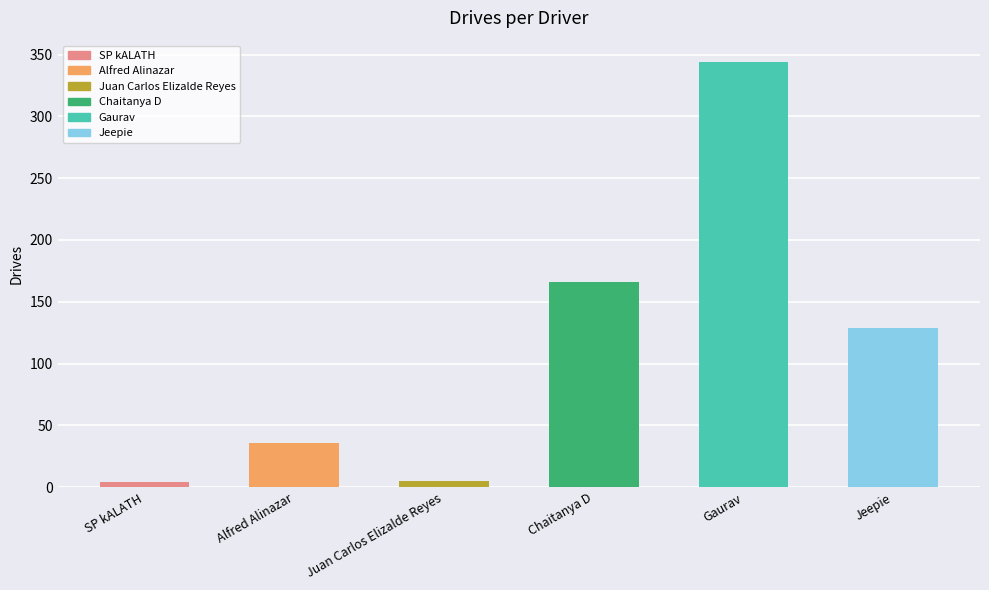

How many distinct data groups are displayed?

1